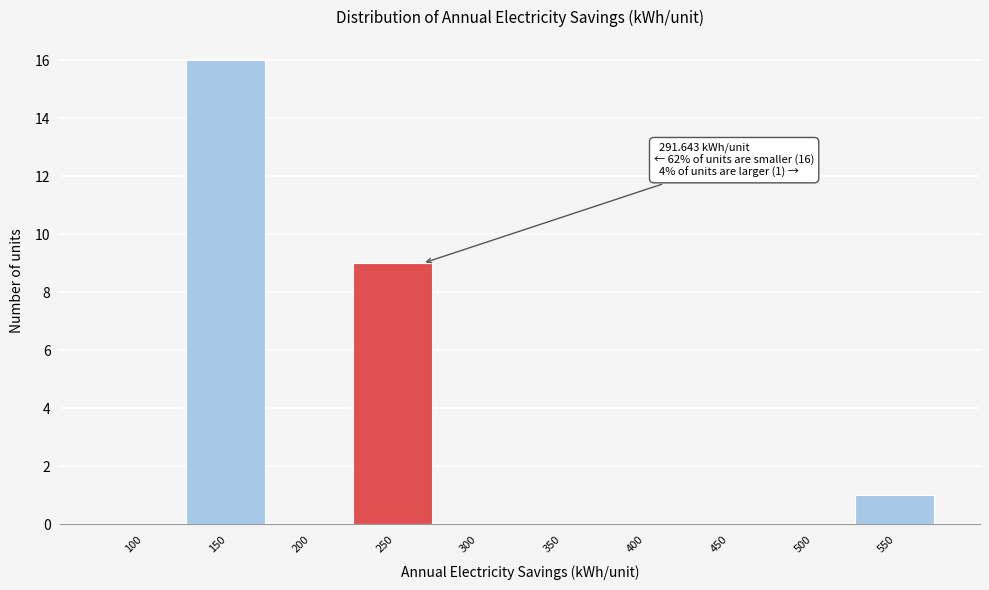

Reading right to left, transcribe all the data shown in this chart.

550=1	500=0	450=0	400=0	350=0	300=0	250=9	200=0	150=16	100=0